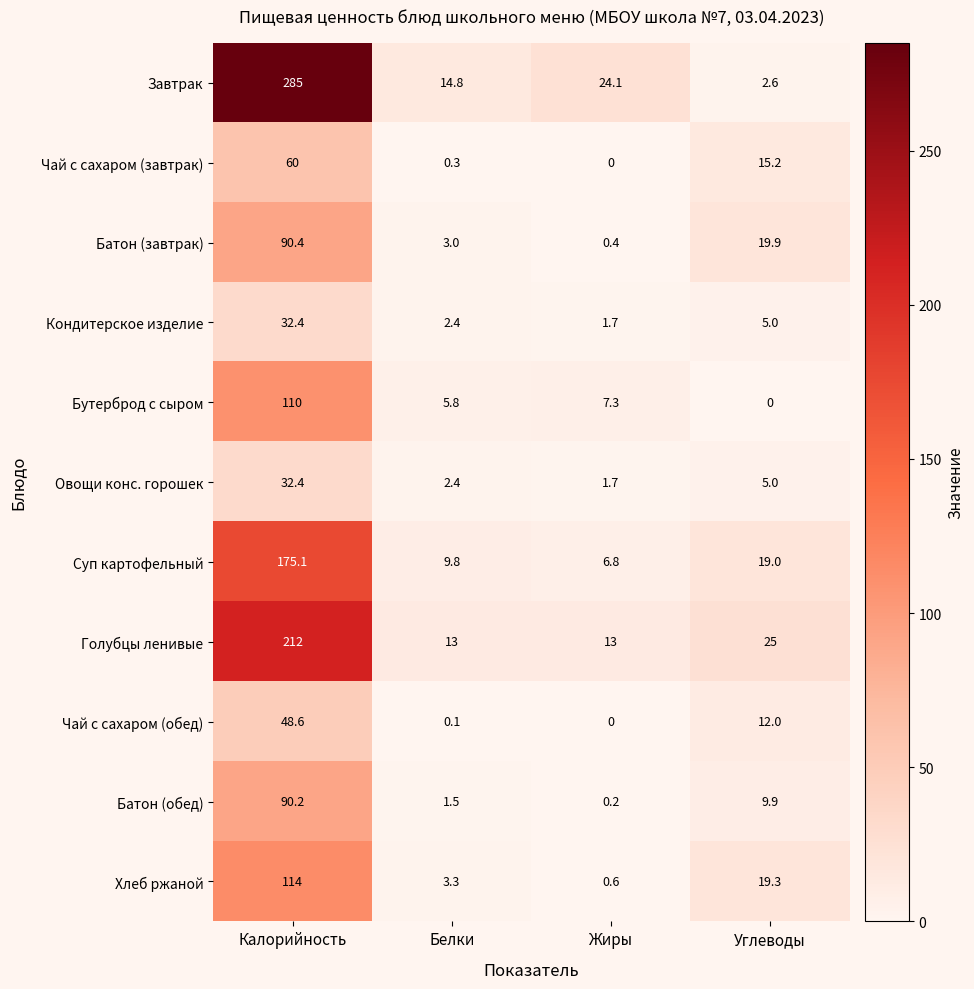

At how many categories does at least one series exceed 43?

1